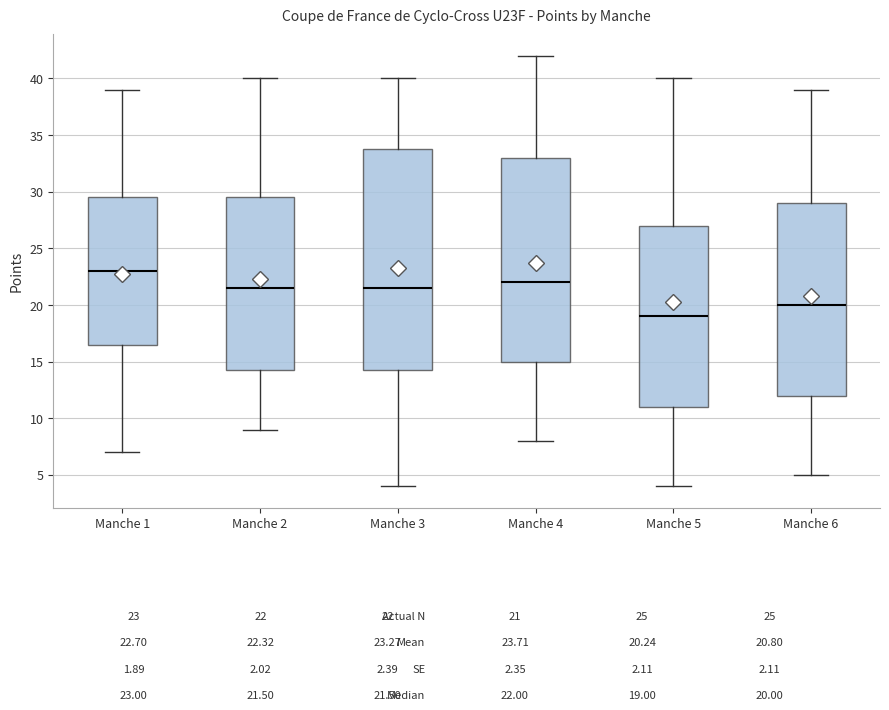

Which box is the tallest, from its lower edge to its upper edge?

Manche 3